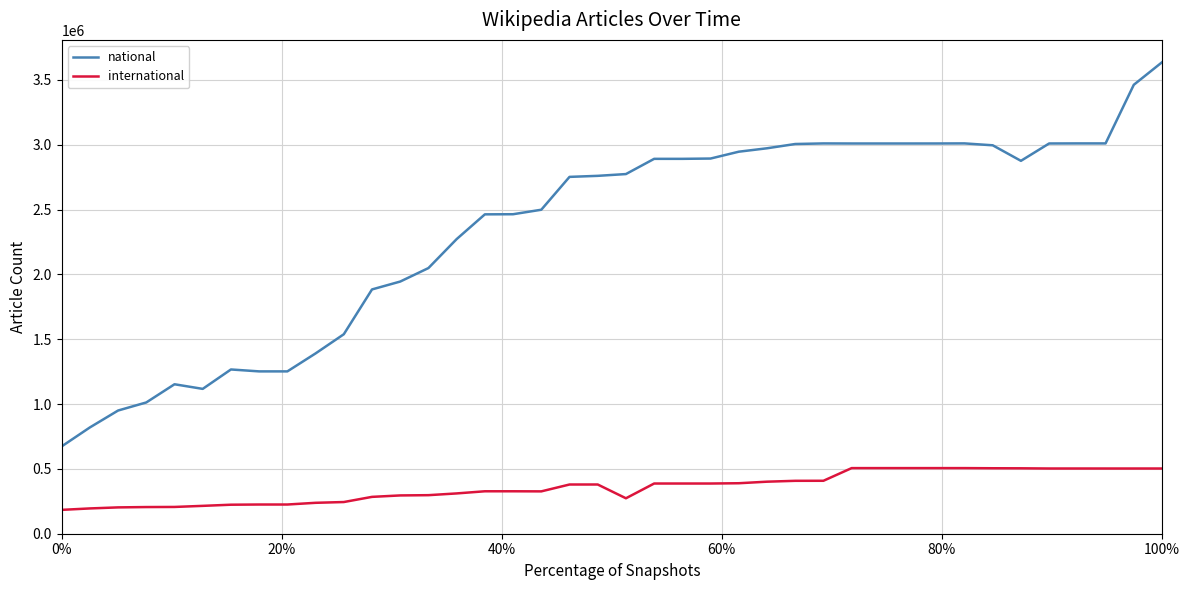

List the series in order of their overall mean, lowest first.

international, national